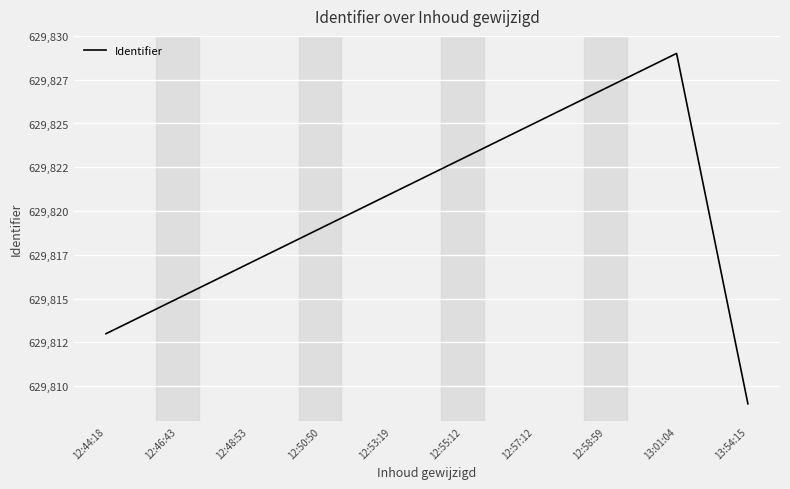

Which label corresponds to the largest value in the chart?

13:01:04